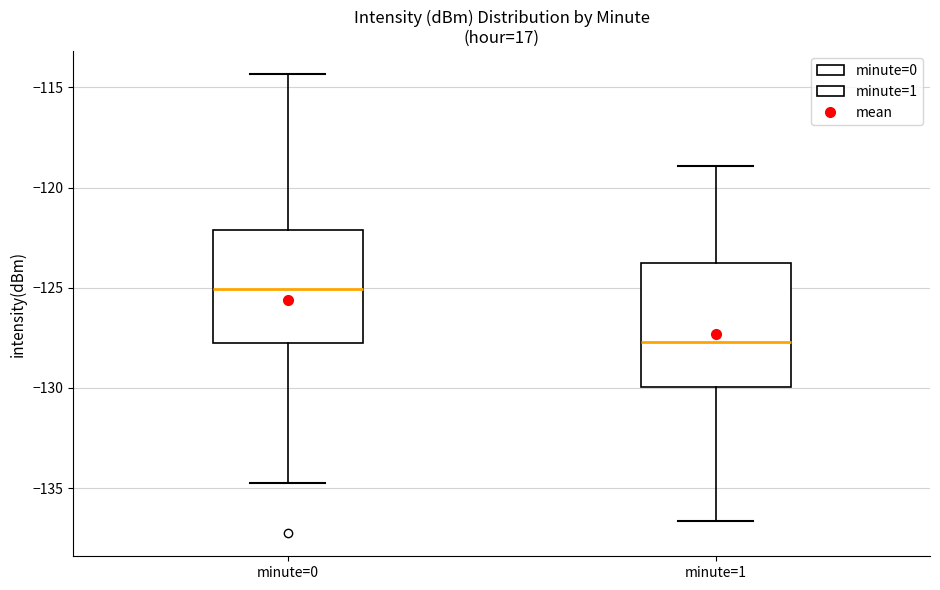

Which box is the tallest, from its lower edge to its upper edge?

minute=1